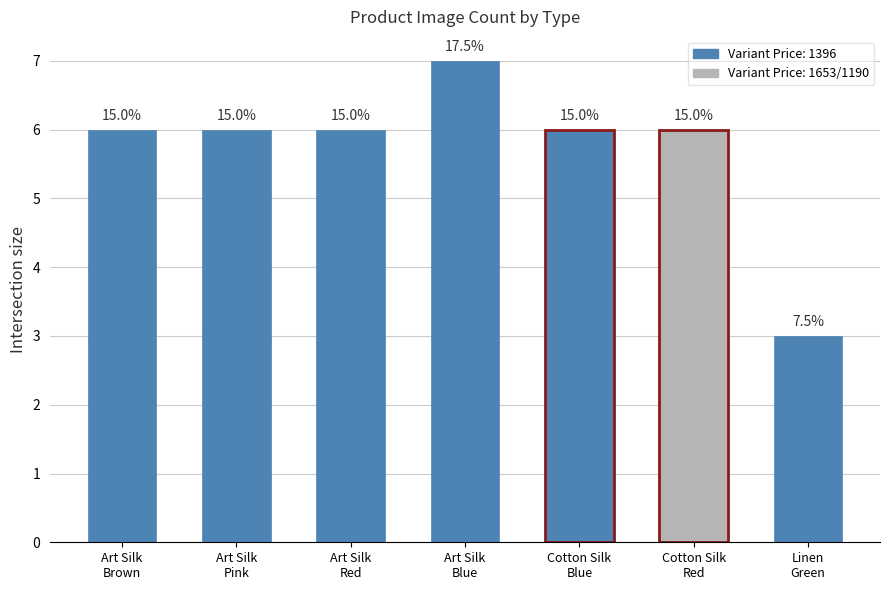

Does the chart contain any negative values?

No